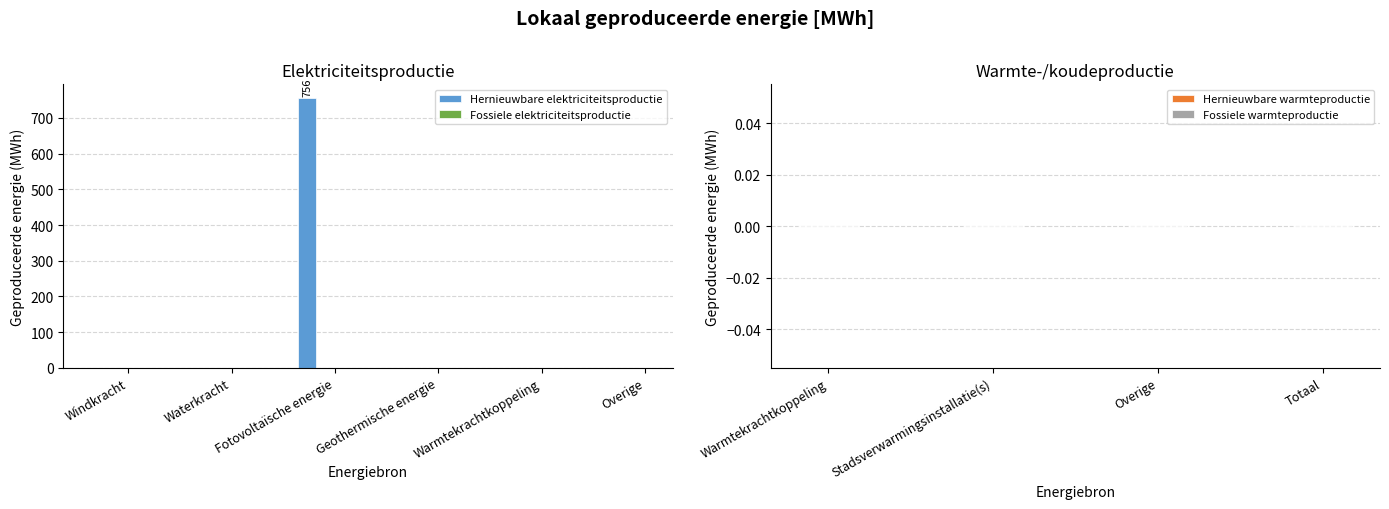

What is the sum of all values?

756.2